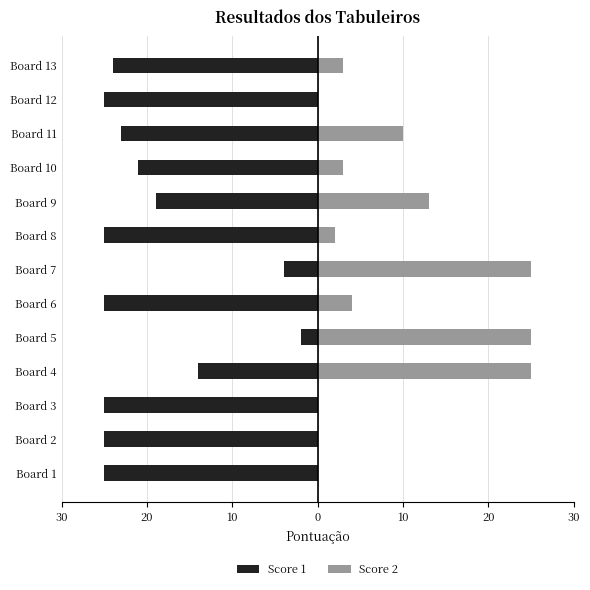

How many groups of bars are there?

13